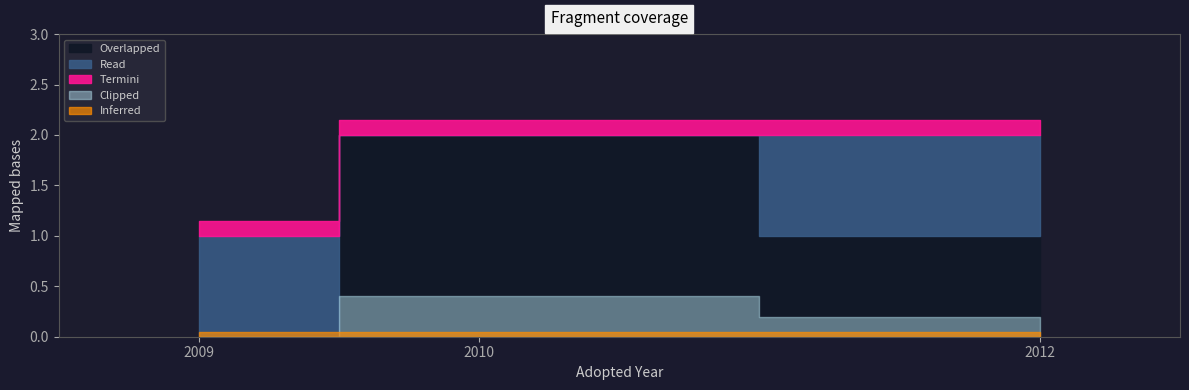

How many values are above zero?

3